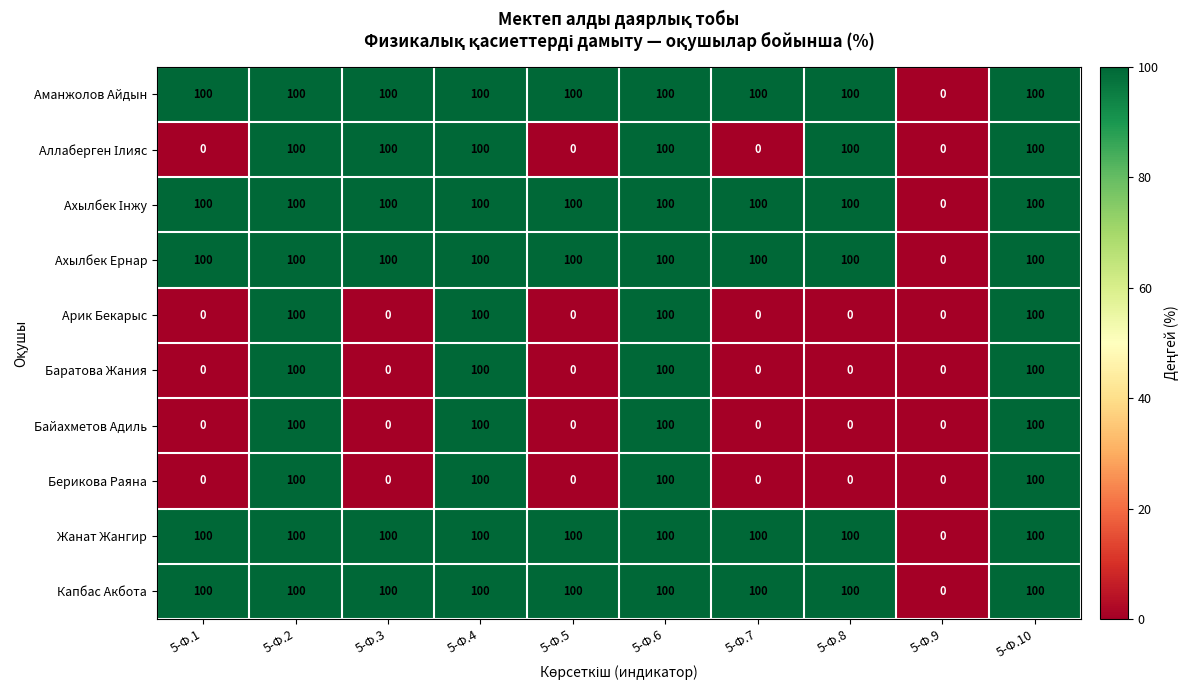

The value of Арик Бекарыс at 5-Ф.1 is 34. True or false?

False